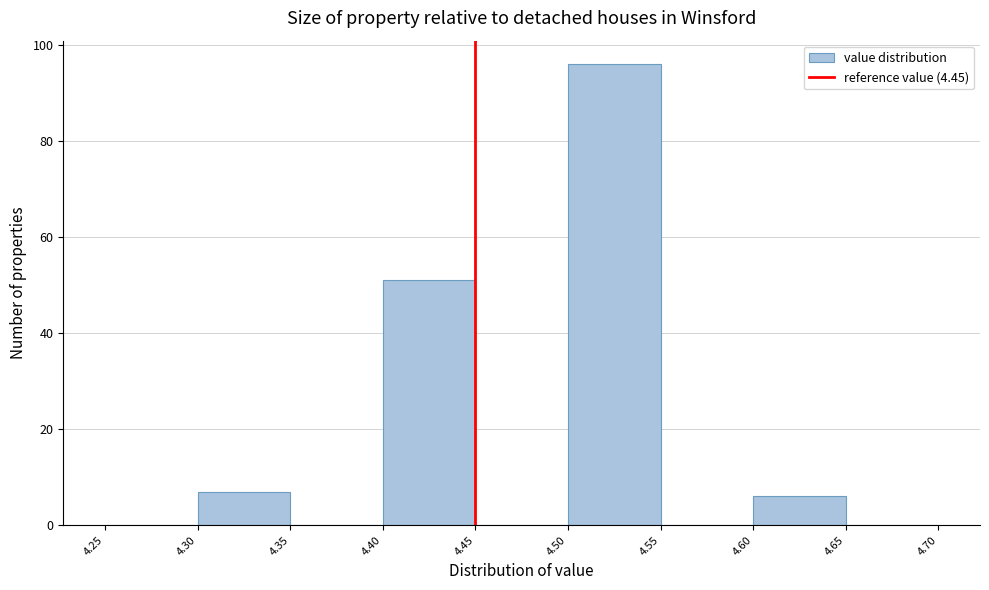

Reading left to right, transcribe this chart: for each bar, give the range it covers on the x-axis and its height. The values are not printed on the chart, so give them approximately, as read against the axis.

4.25 to 4.30: 0
4.30 to 4.35: 8
4.35 to 4.40: 0
4.40 to 4.45: 52
4.45 to 4.50: 0
4.50 to 4.55: 96
4.55 to 4.60: 0
4.60 to 4.65: 6
4.65 to 4.70: 0